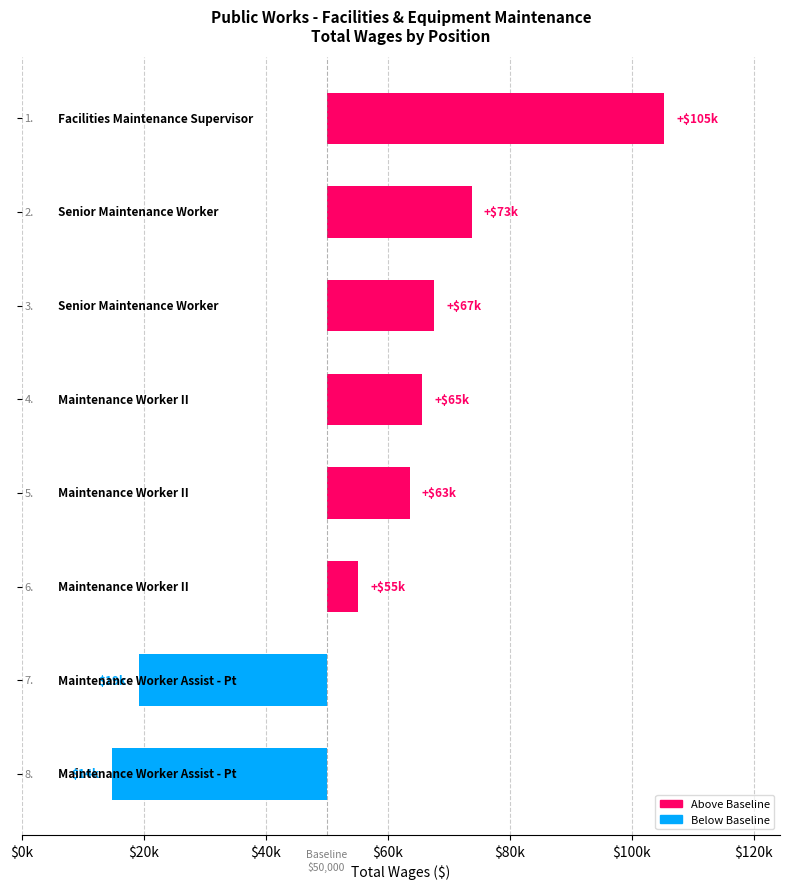

What is the difference between the second highest and second lowest values?

54545